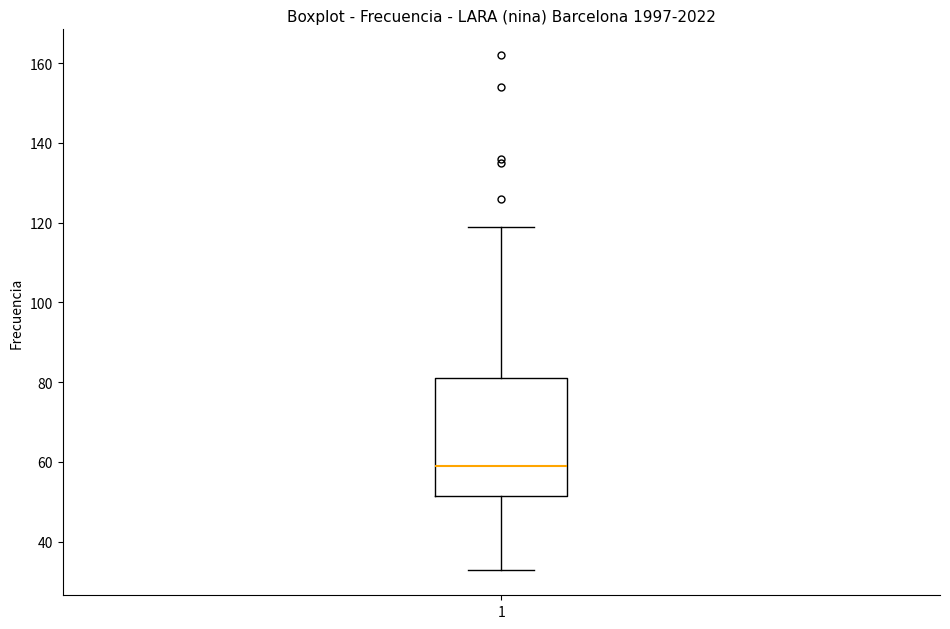

Read this box plot against the y-axis: the position of the median line, the range covered by the box, and the ends of both whiskers. The values are not printed on the chart, so give them approximately, as read against the axis.

median 60, box 52 to 82, whiskers 34 to 120